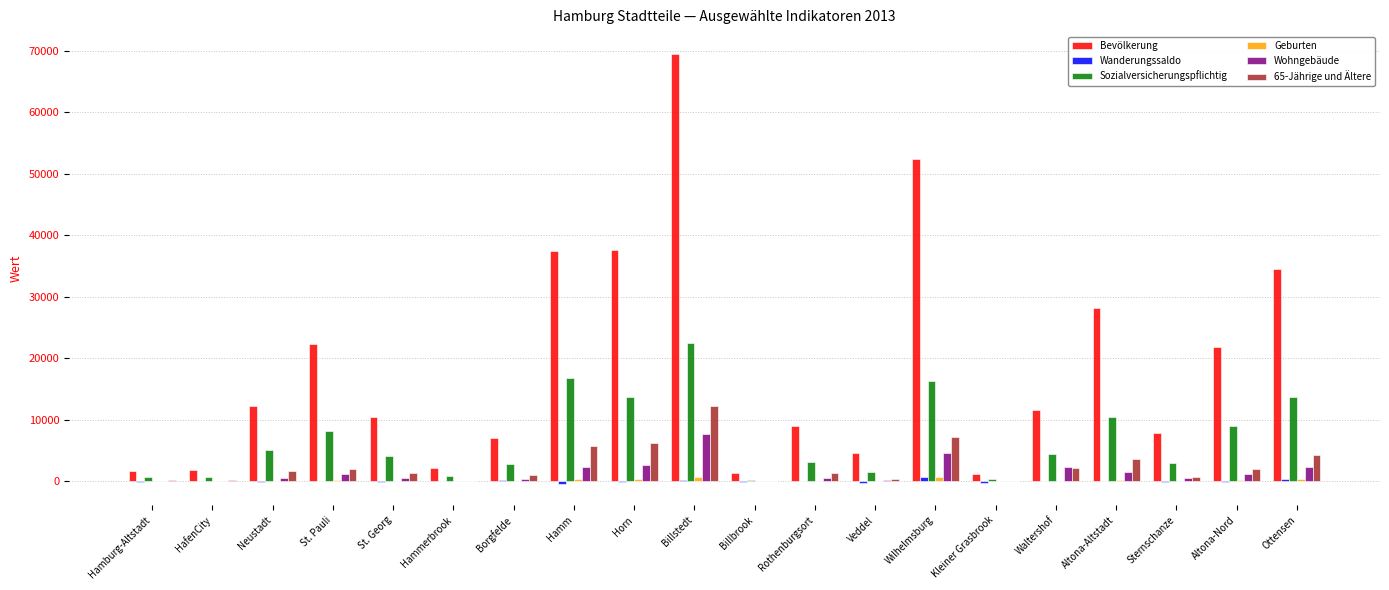

How many groups of bars are there?

20